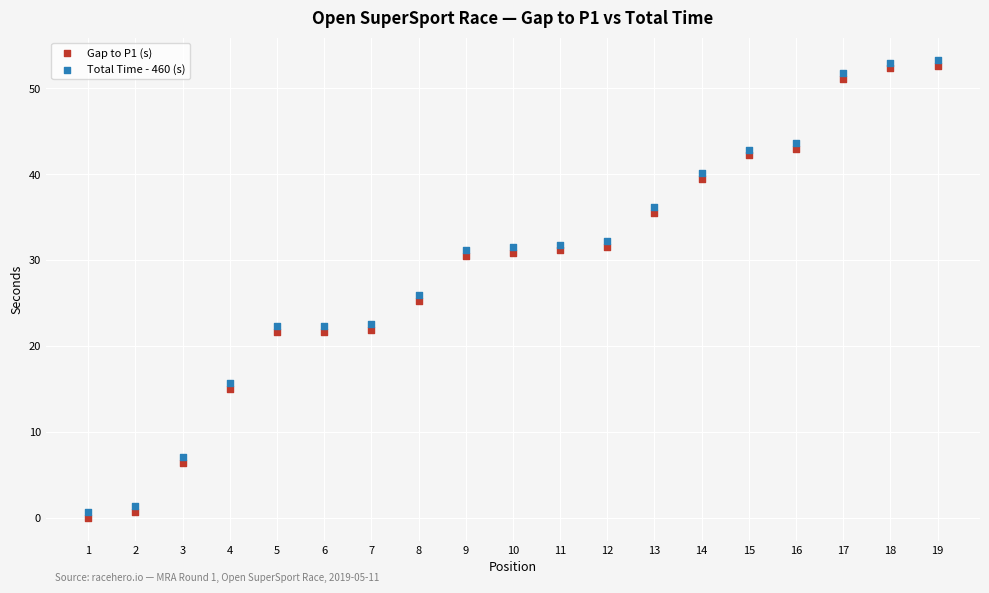

What are all the series names shown in the legend?

Gap to P1 (s), Total Time - 460 (s)